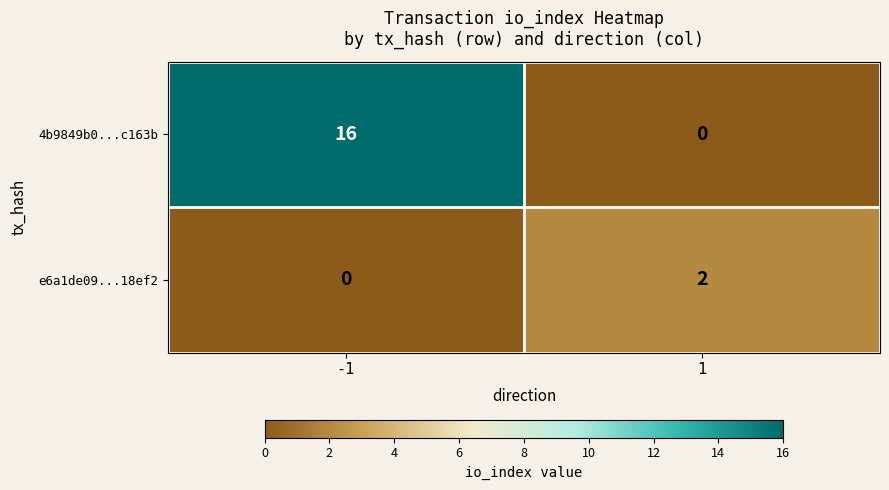

What is the difference between the 4b9849b0...c163b values at -1 and 1?

16